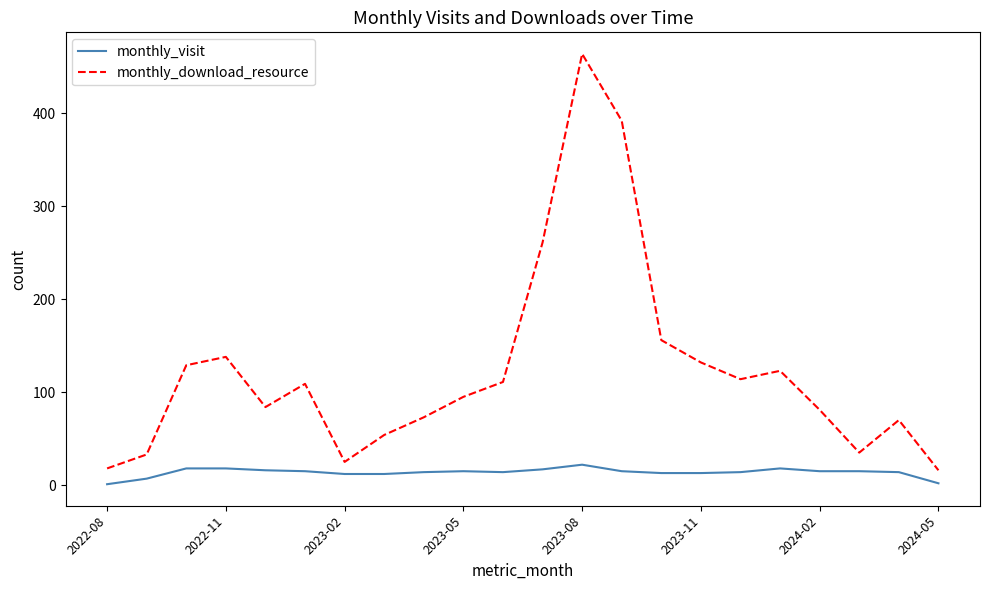

How many lines are shown in the chart?

2